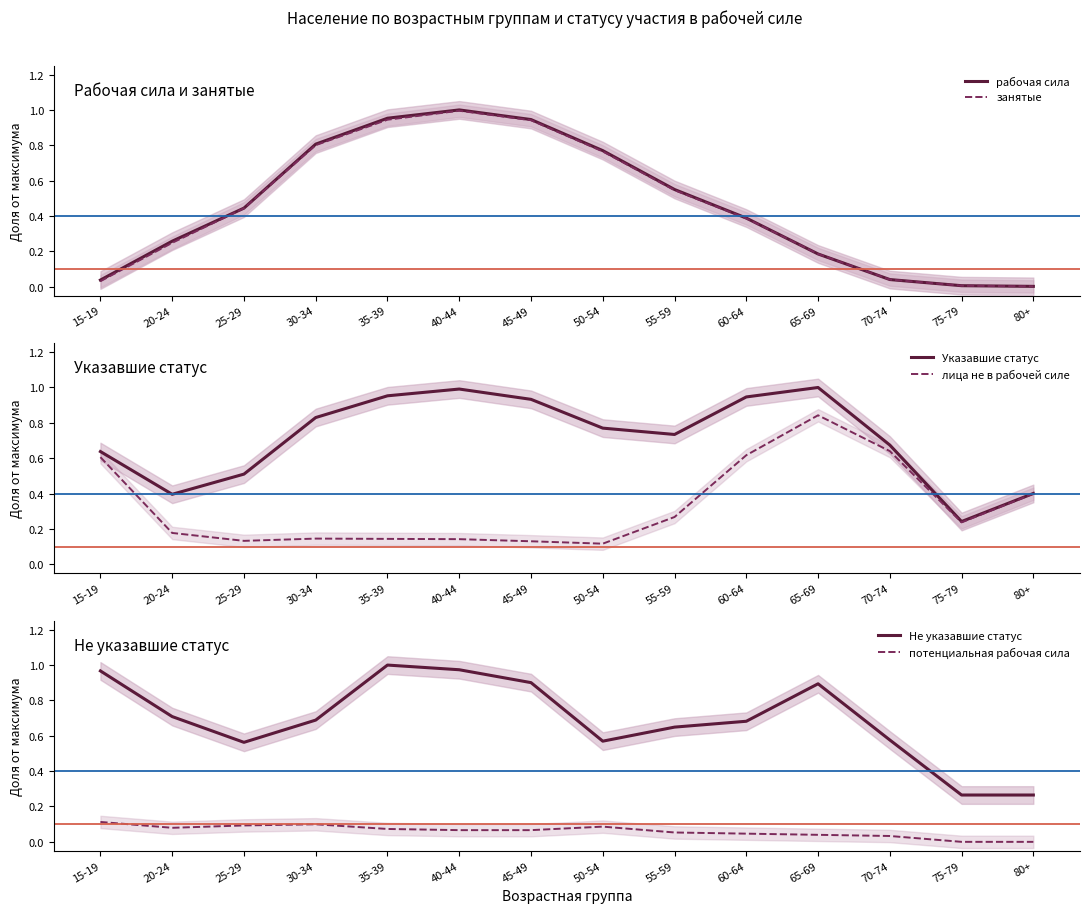

Reading left to right, transcribe all the data shown in this chart.

рабочая сила: 0.0	0.3	0.4	0.8	1.0	1.0	0.9	0.8	0.5	0.4	0.2	0.0	0.0	0.0
занятые: 0.0	0.2	0.4	0.8	0.9	1.0	0.9	0.8	0.5	0.4	0.2	0.0	0.0	0.0
Указавшие статус: 0.6	0.4	0.5	0.8	1.0	1.0	0.9	0.8	0.7	0.9	1.0	0.7	0.2	0.4
лица не в рабочей силе: 0.6	0.2	0.1	0.1	0.1	0.1	0.1	0.1	0.3	0.6	0.8	0.6	0.2	0.4
Не указавшие статус: 1.0	0.7	0.6	0.7	1.0	1.0	0.9	0.6	0.6	0.7	0.9	0.6	0.3	0.3
потенциальная рабочая сила: 0.1	0.1	0.1	0.1	0.1	0.1	0.1	0.1	0.1	0.0	0.0	0.0	0.0	0.0